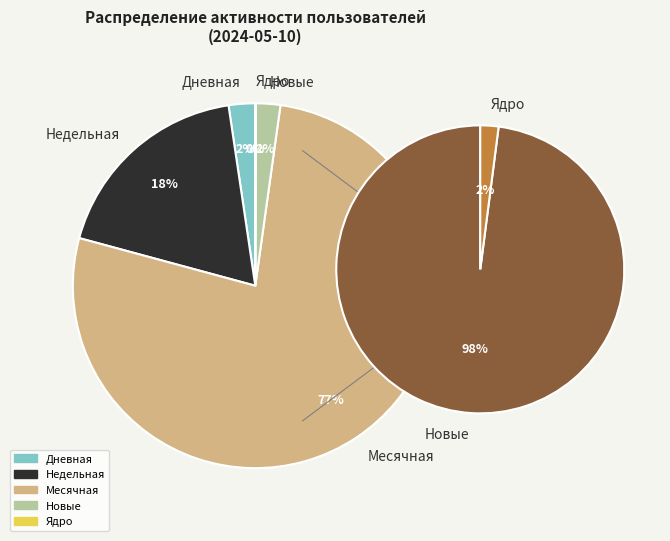

Combined, what portion of the pie is Новые and Месячная?

79.2%